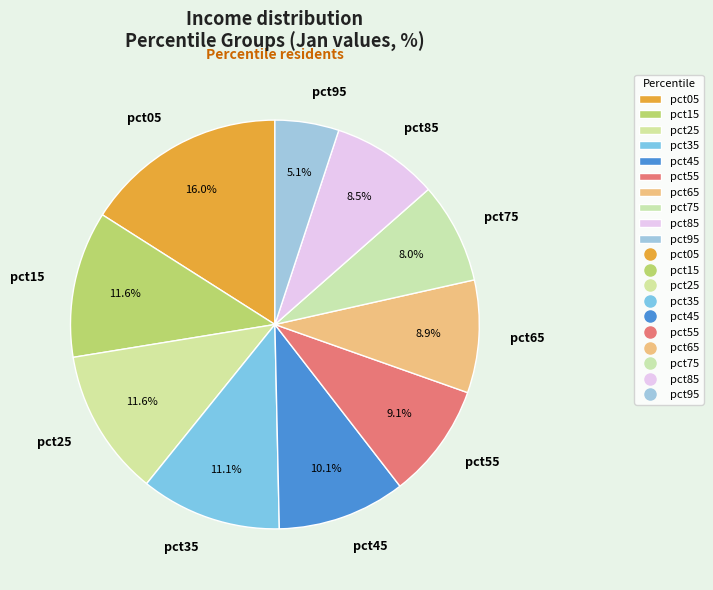

Is there any slice that represents more than half of the pie?

No